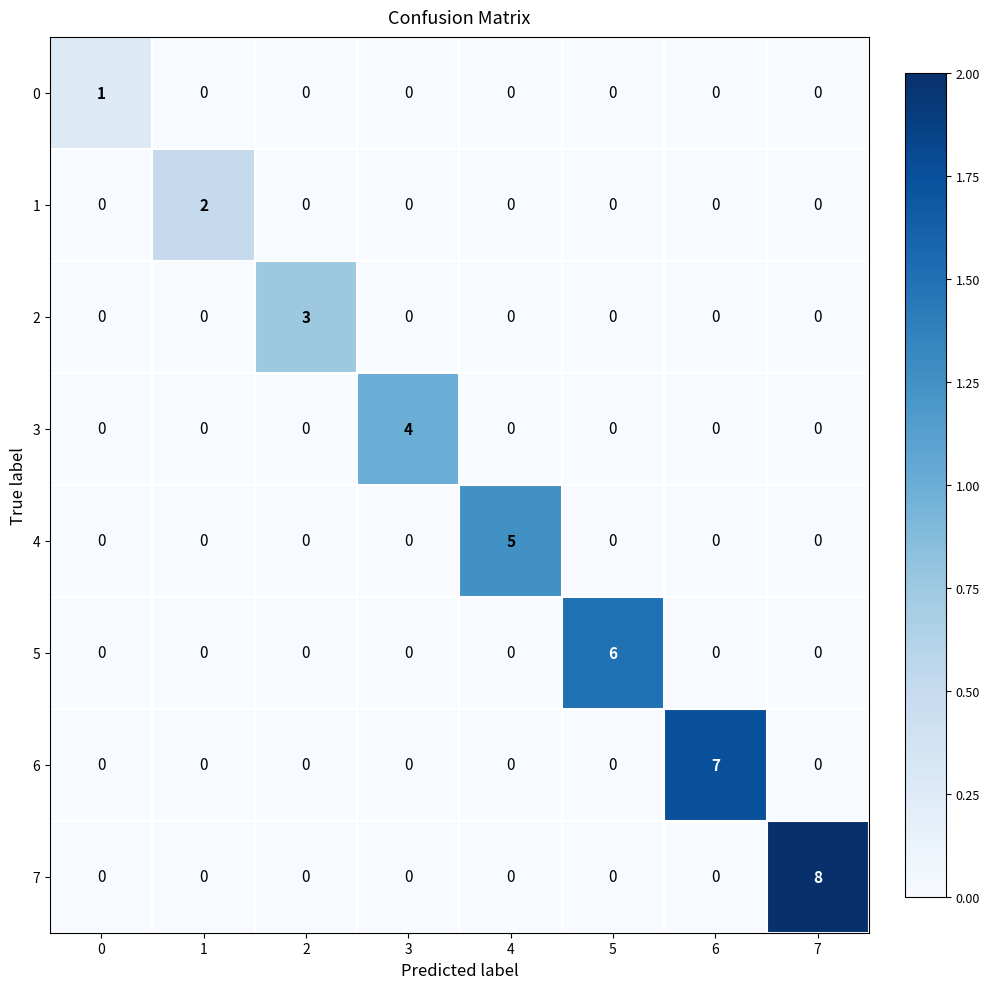

Which series has the widest spread of values?

7